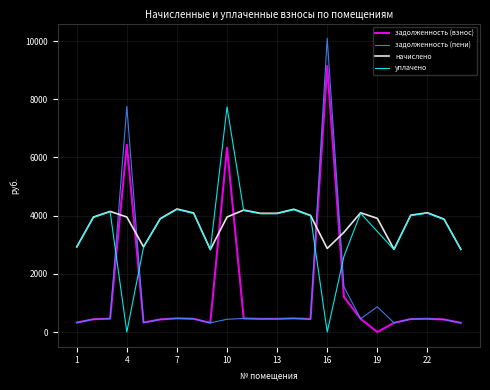

List the series in order of their peak value, highest first.

задолженность (пени), задолженность (взнос), уплачено, начислено